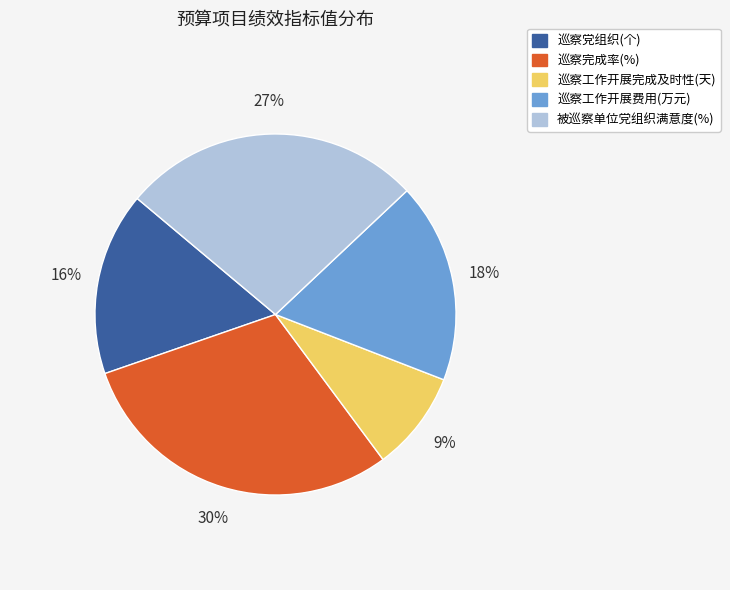

Rank the categories by value from lowest to highest.

巡察工作开展完成及时性(天), 巡察党组织(个), 巡察工作开展费用(万元), 被巡察单位党组织满意度(%), 巡察完成率(%)